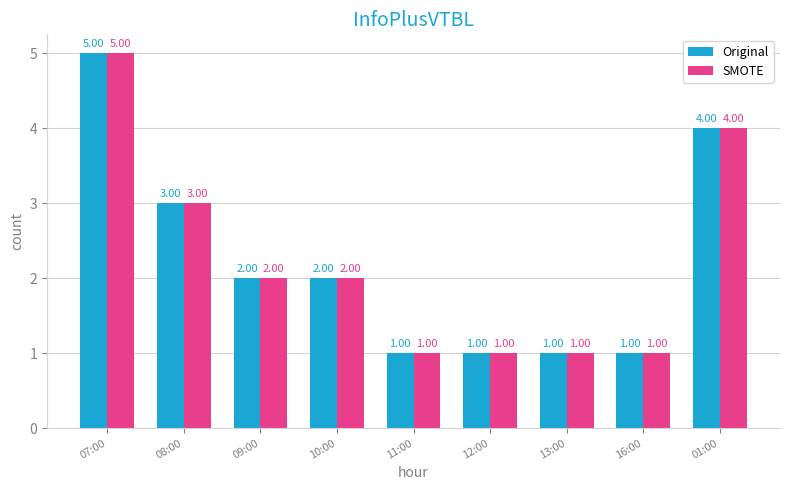

What is the difference between the second highest and minimum values in the Original series?

3